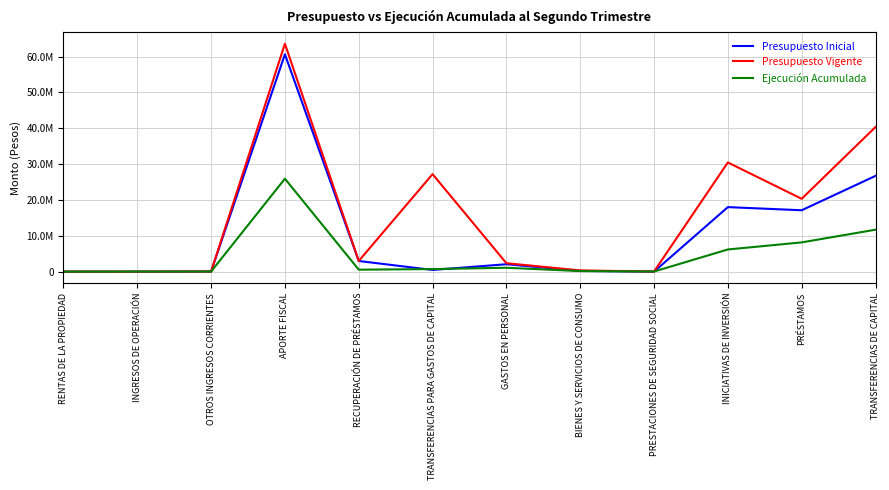

Does the chart display data point markers on the line(s)?

No